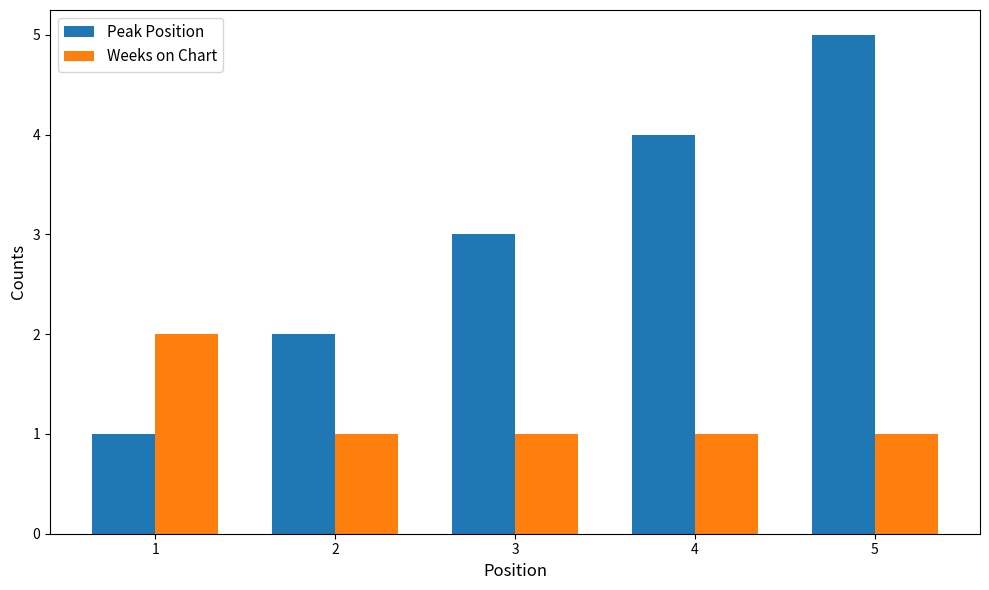

Which category has the highest value in the Weeks on Chart series?

1